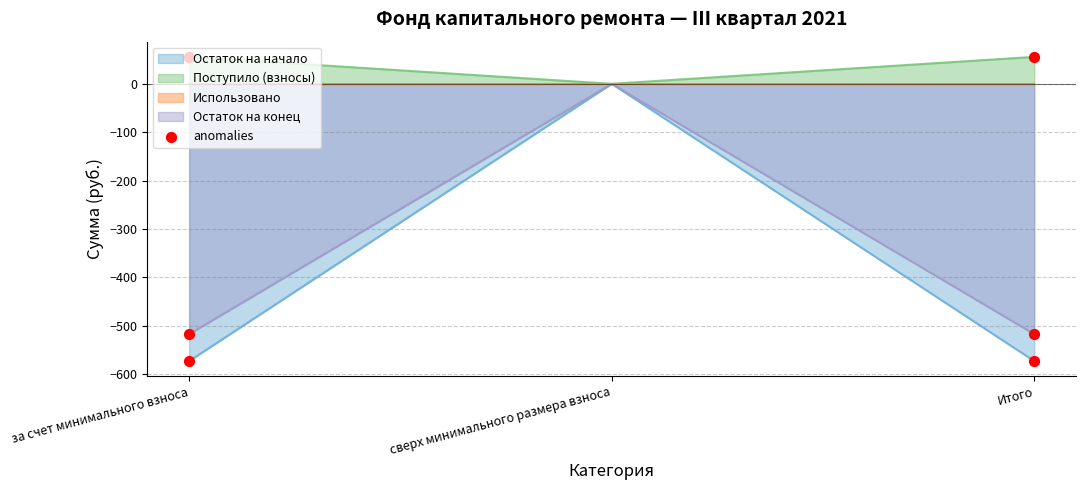

Which series has the largest Y range (max minus min)?

Остаток на начало